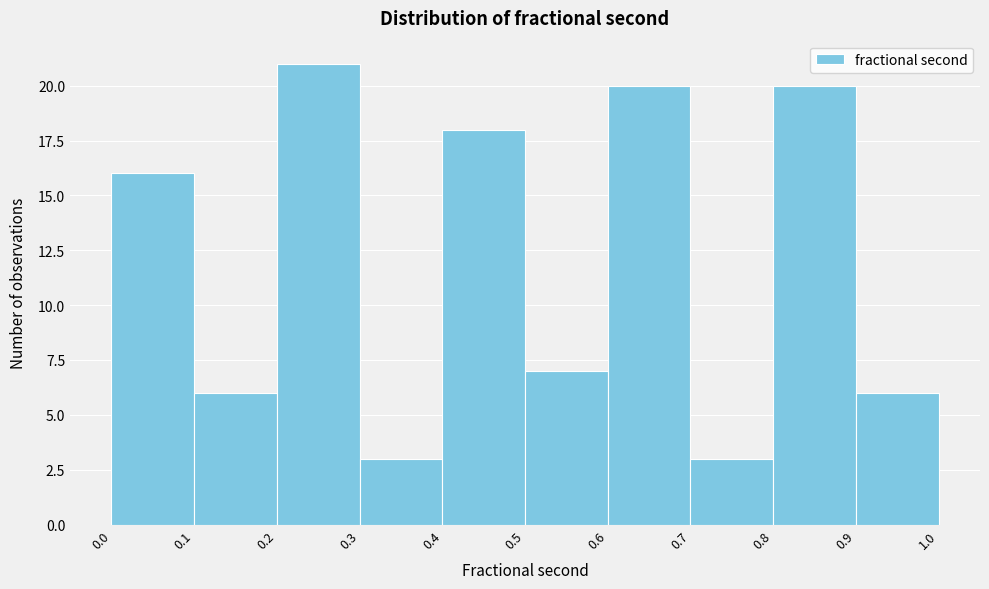

What is the height of the bar covering 0.1 to 0.2 on the x-axis? The values are not printed on the chart, so give them approximately, as read against the axis.

6